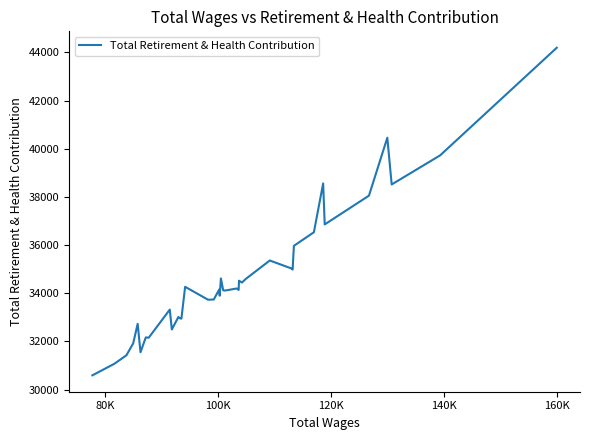

How many lines are shown in the chart?

1